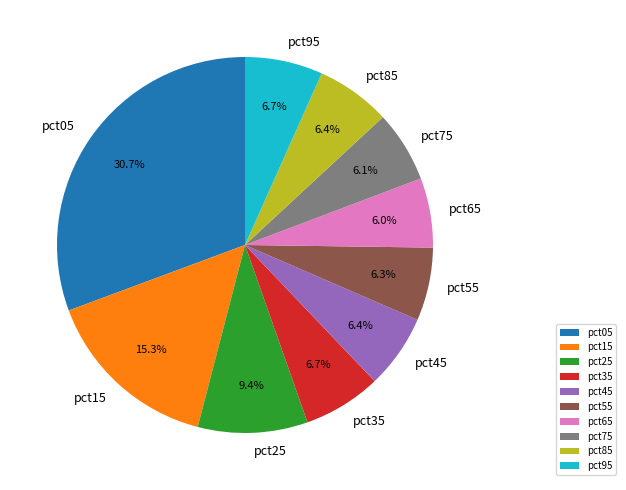

Which has a higher value, pct65 or pct35?

pct35